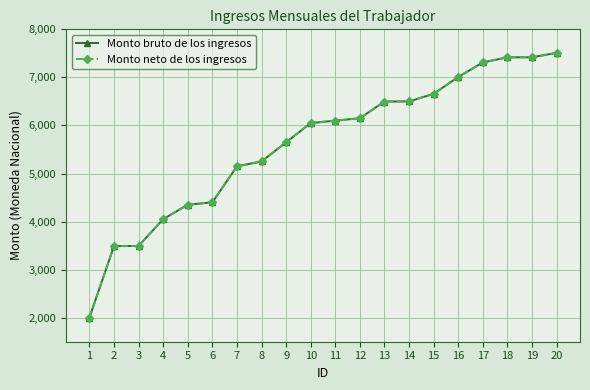

True or false: Monto neto de los ingresos has more than 1 interior local peaks.

False